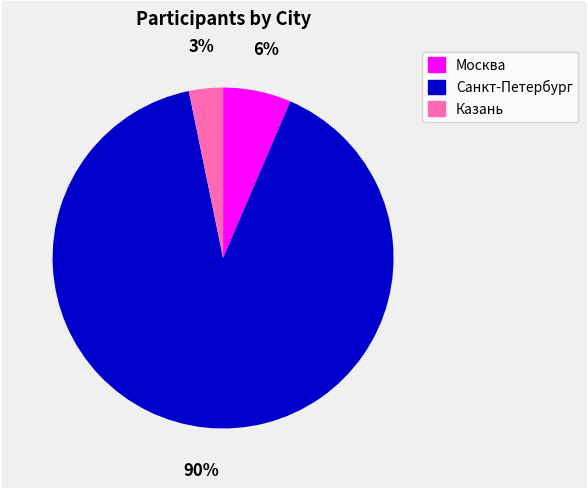

To the nearest percent, what is the average slice percentage?

33%